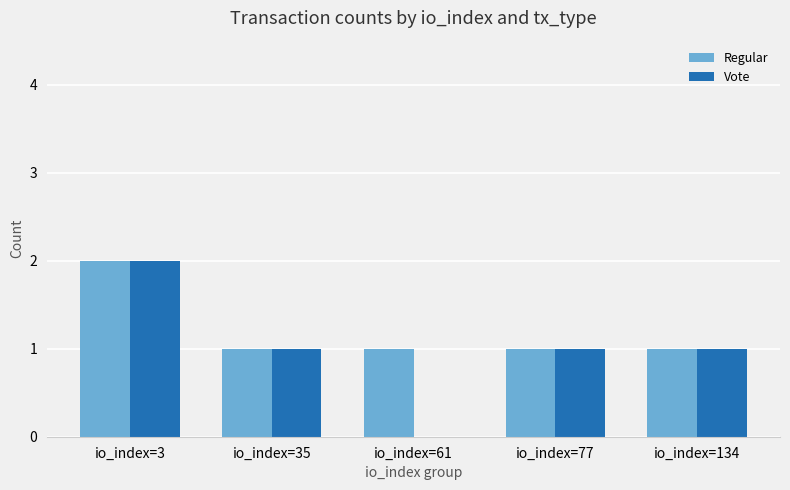

Are the bars horizontal?

No